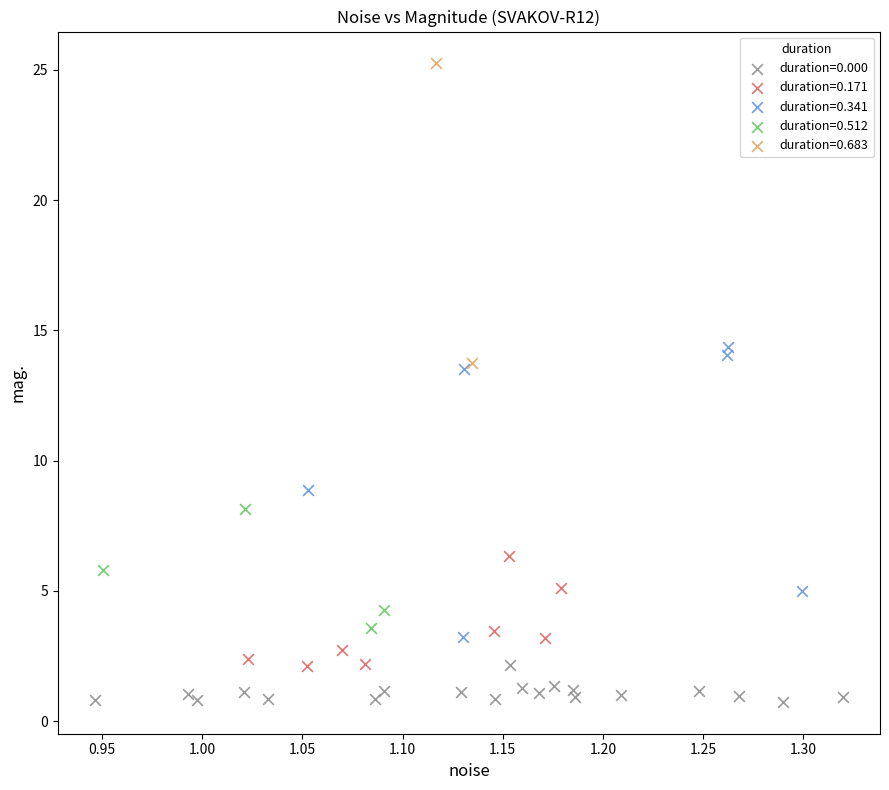

What are all the series names shown in the legend?

duration=0.000, duration=0.171, duration=0.341, duration=0.512, duration=0.683